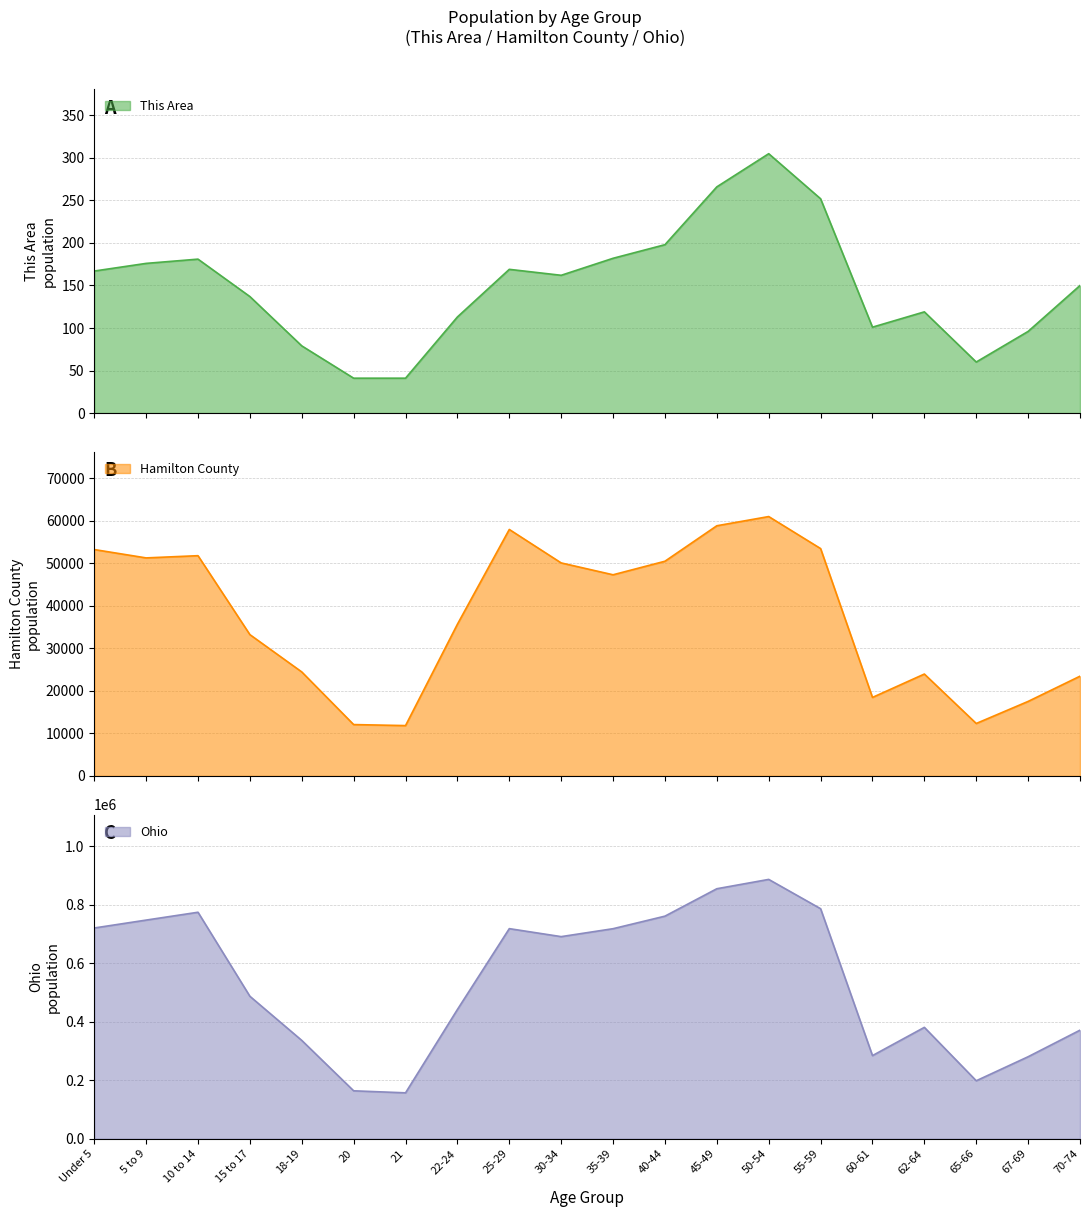

List the labels in order of This Area value, largest first.

50-54, 45-49, 55-59, 40-44, 35-39, 10 to 14, 5 to 9, 25-29, Under 5, 30-34, 70-74, 15 to 17, 62-64, 22-24, 60-61, 67-69, 18-19, 65-66, 20, 21